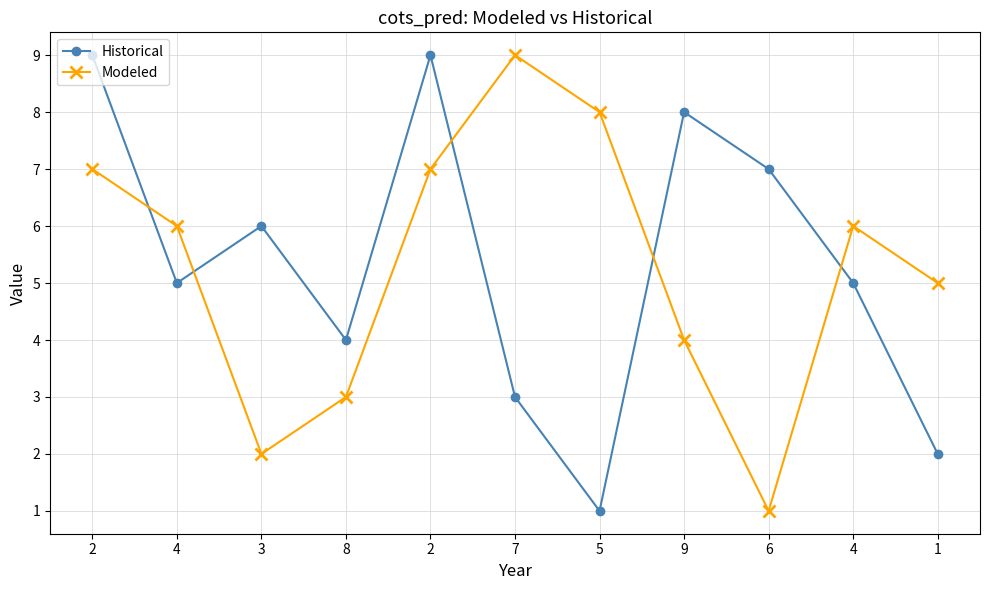

Is this an area chart (filled region under the line)?

No